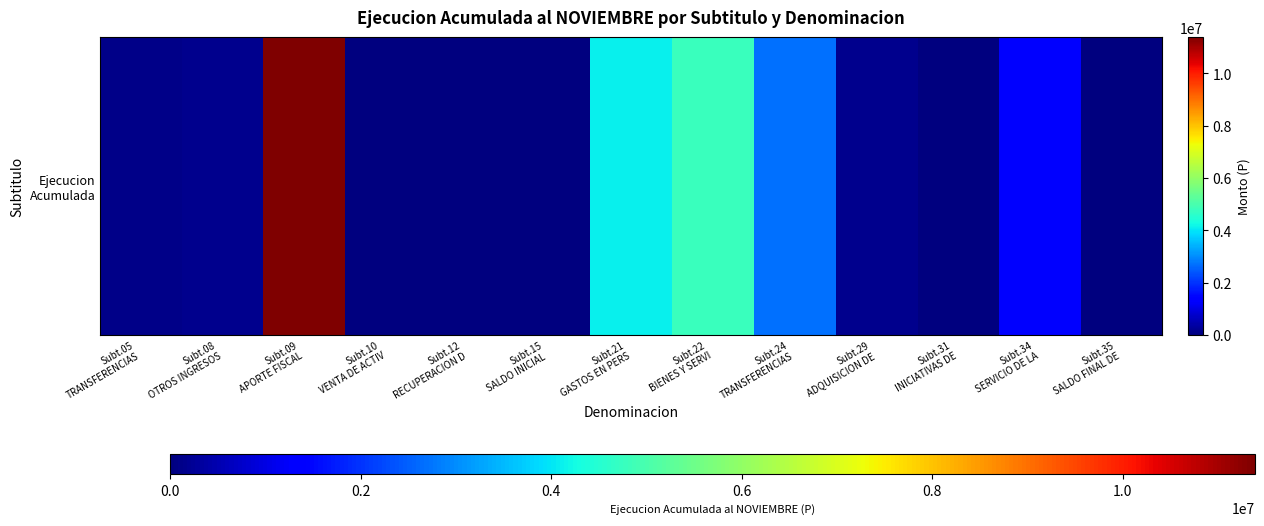

How many data points are above 136195?

6